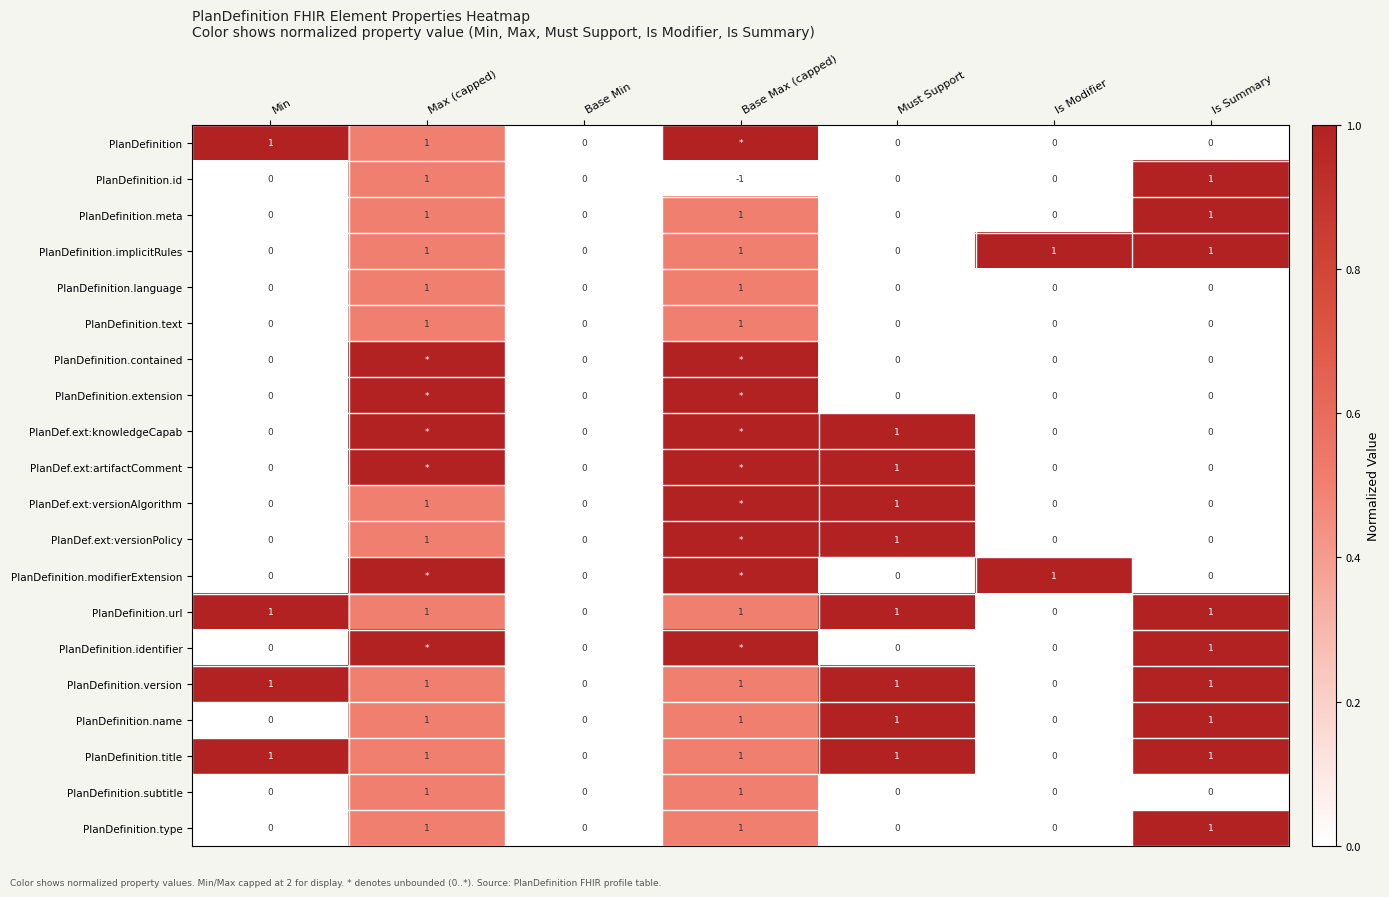

At which category is the sum across all series the highest?

Base Max (capped)